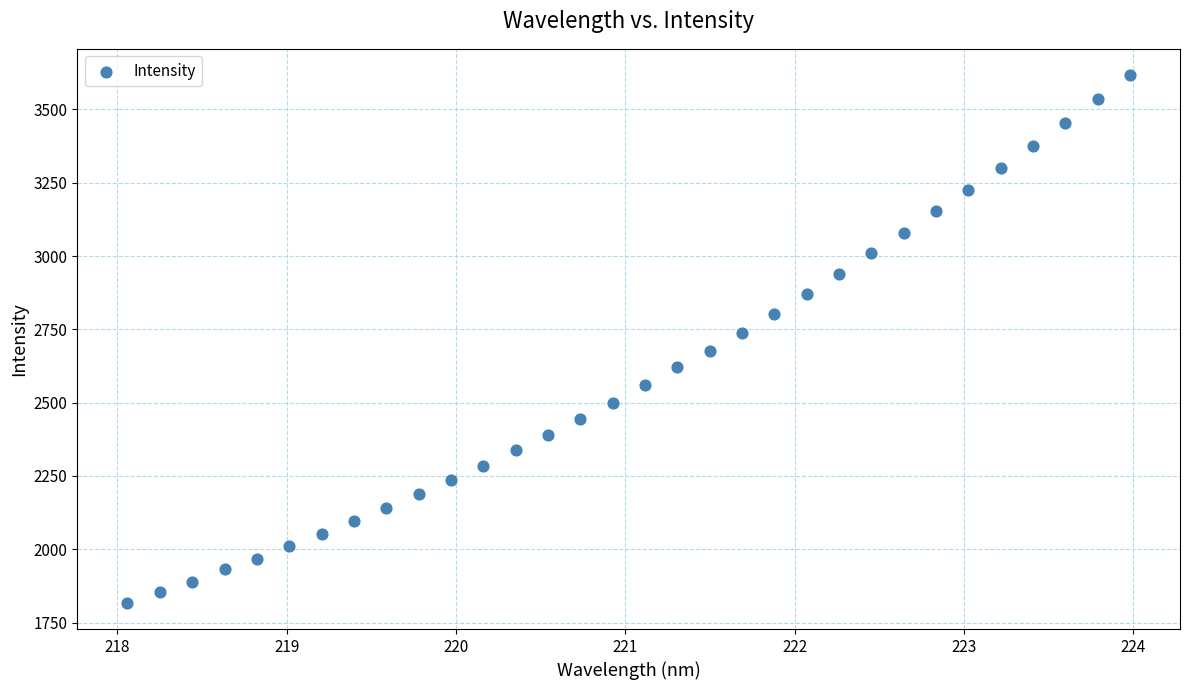

What is the range of Y values (max minus min)?

1798.7